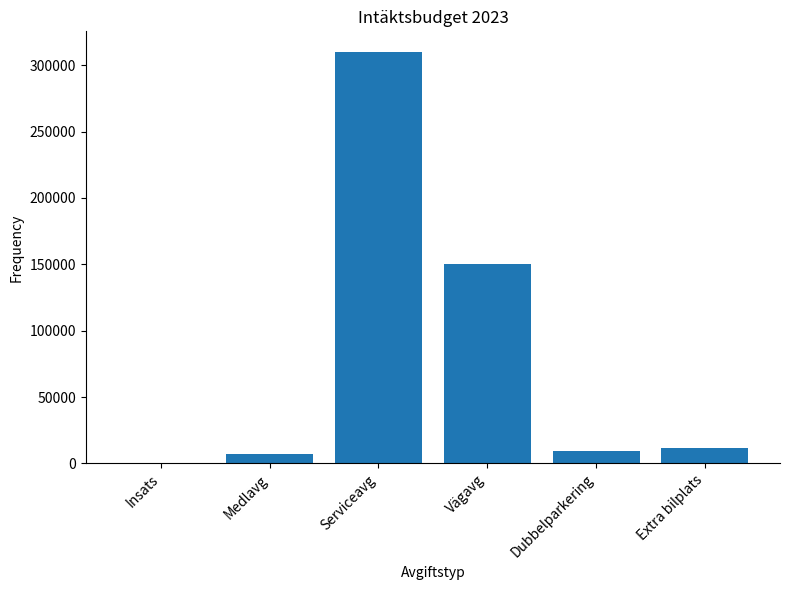

Where does the data first go above 11250?

Serviceavg